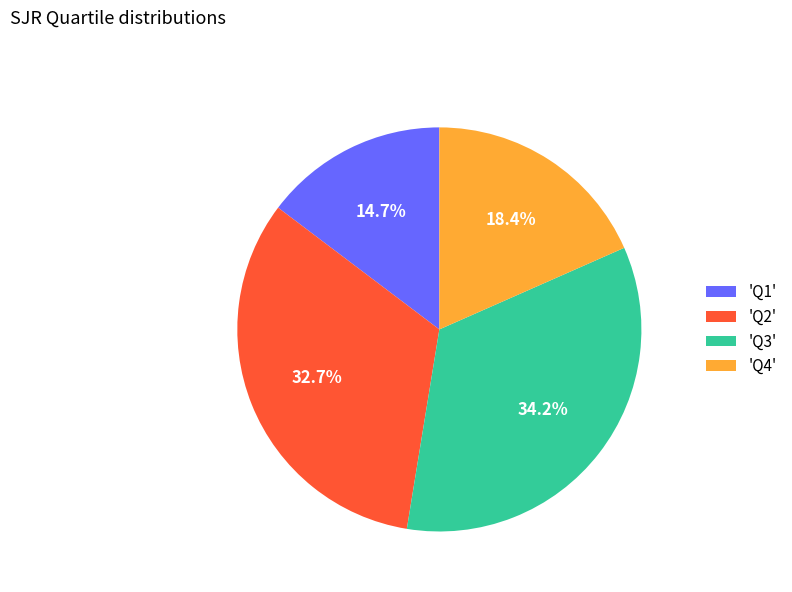

What is the ratio of the value at 'Q2' to the value at 'Q4'?

1.8